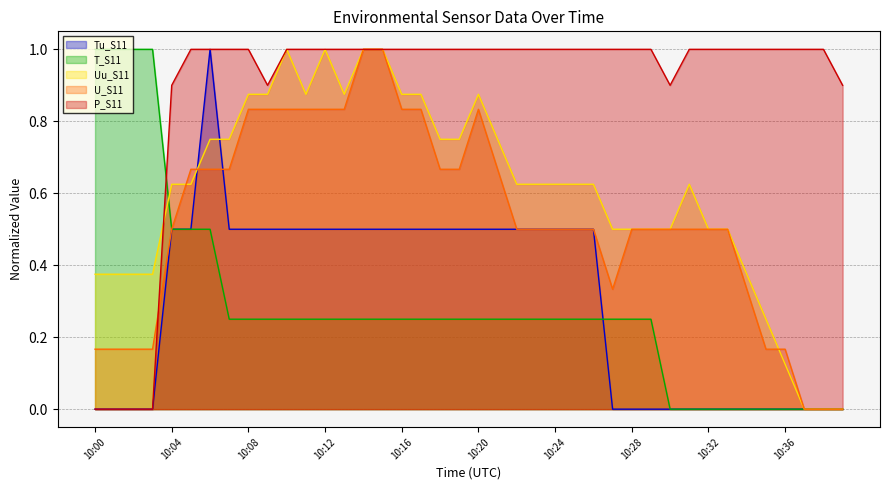

What are all the series names shown in the legend?

Tu_S11, T_S11, Uu_S11, U_S11, P_S11